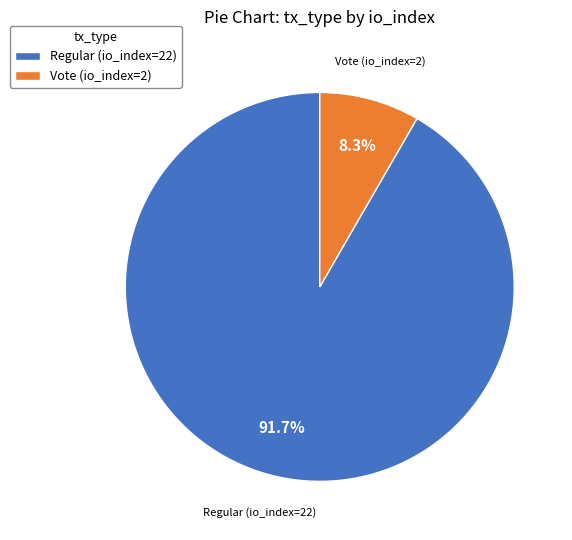

To the nearest percent, what portion does Vote (io_index=2) represent?

8%